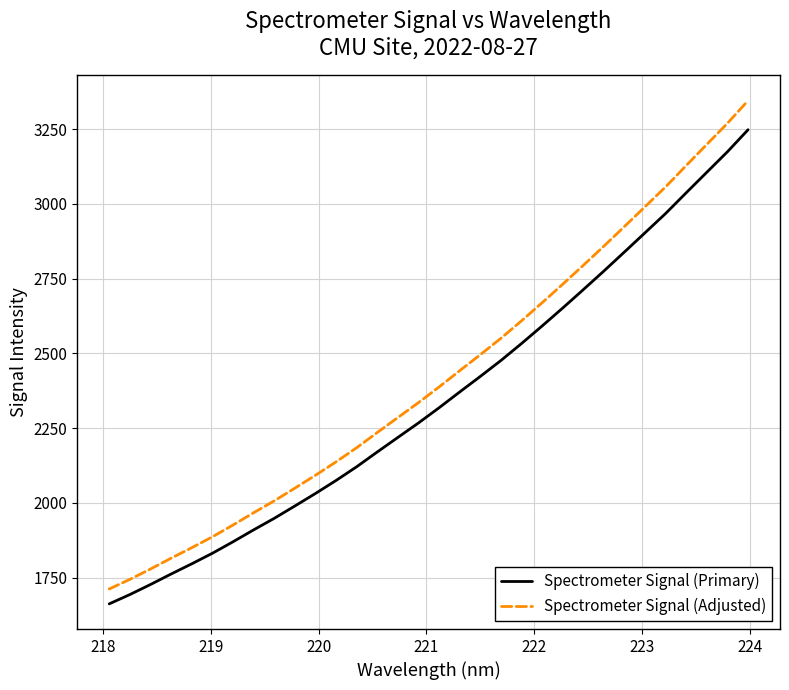

Which series has the largest range (max minus min)?

Spectrometer Signal (Adjusted)